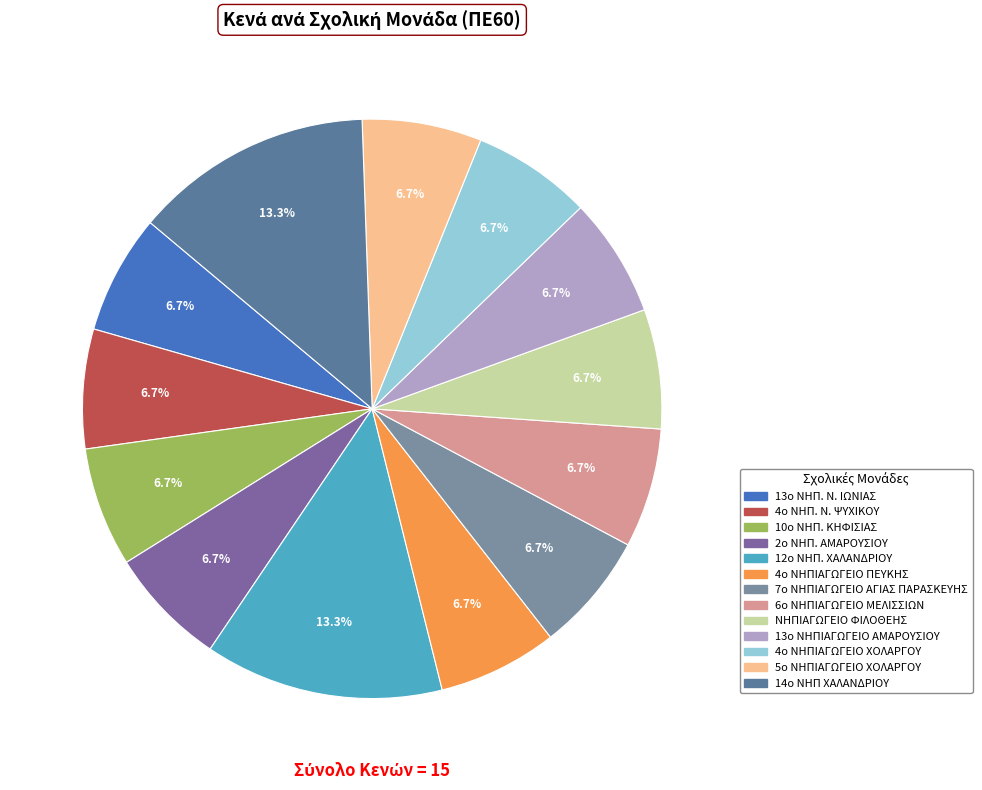

True or false: 5ο ΝΗΠΙΑΓΩΓΕΙΟ ΧΟΛΑΡΓΟΥ accounts for 15% of the total.

False